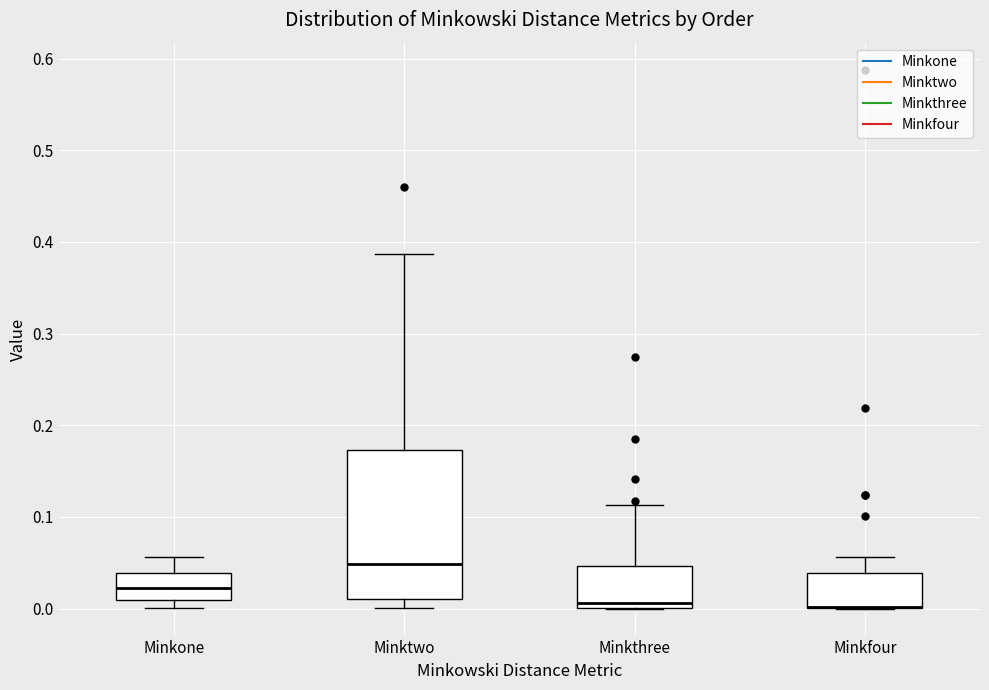

Comparing the boxes themselves (not the whiskers), which one is the tallest?

Minktwo